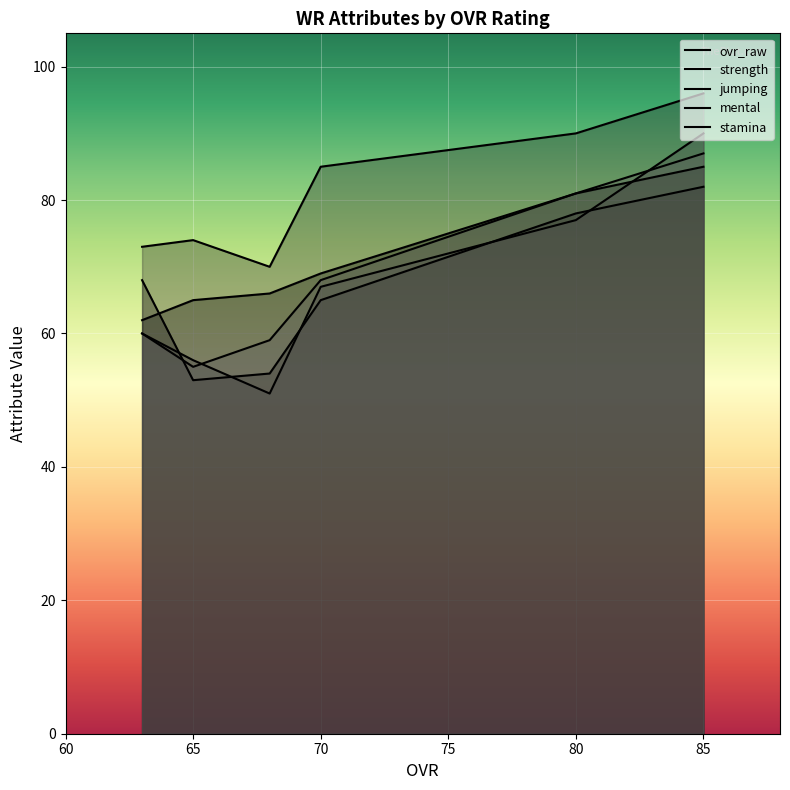

Does the chart display data point markers on the line(s)?

No